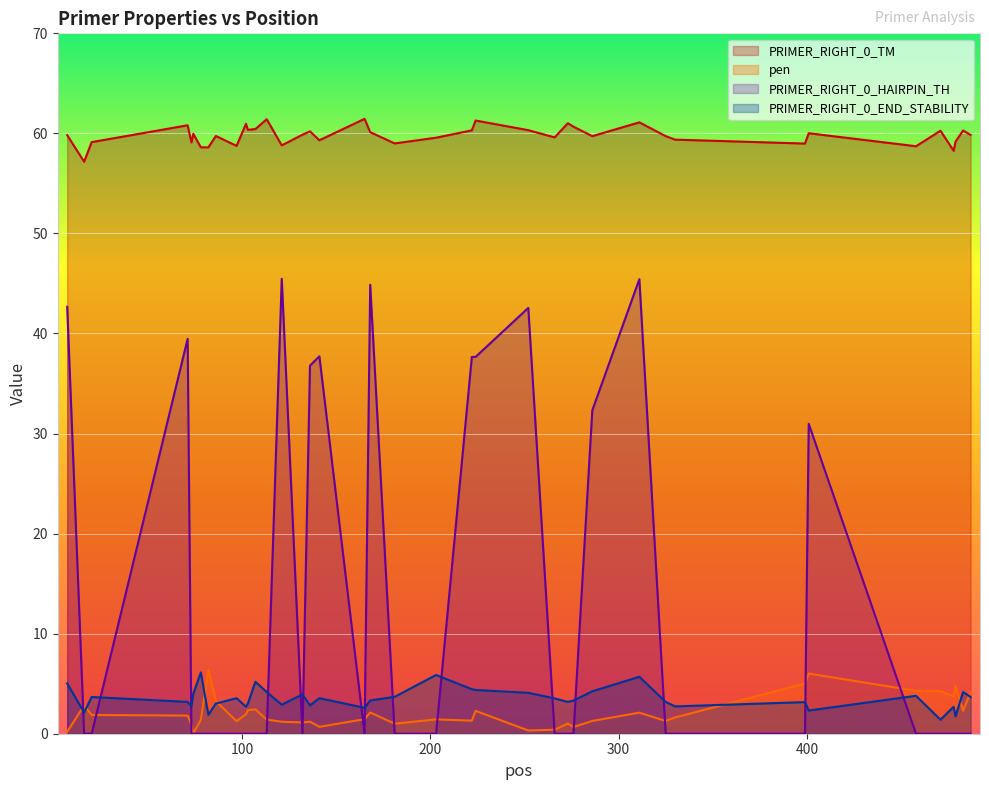

How many lines are shown in the chart?

4